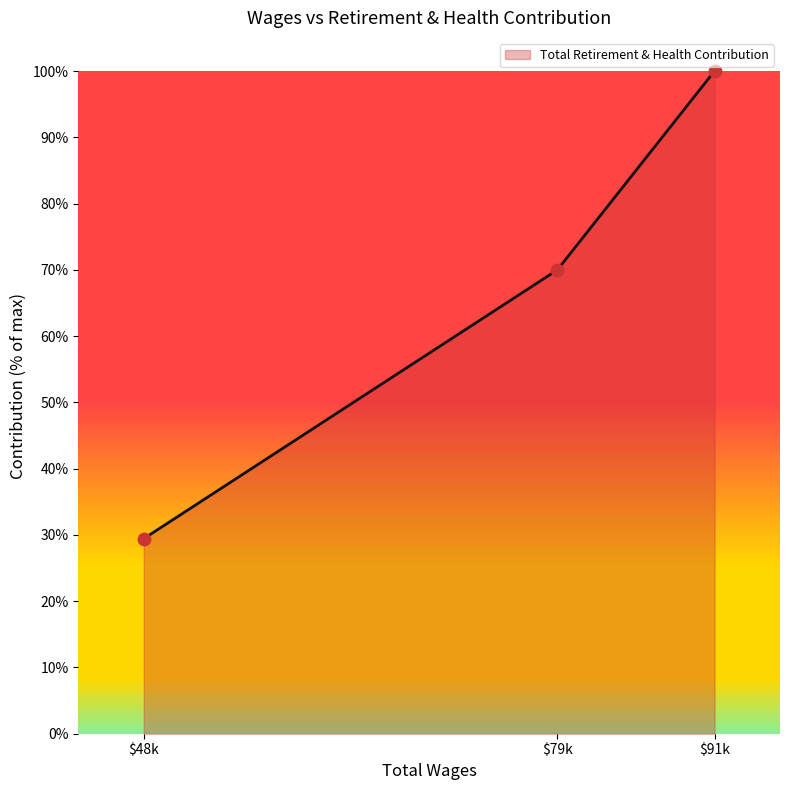

What is the lowest value of the Total Retirement & Health Contribution series?

29.4